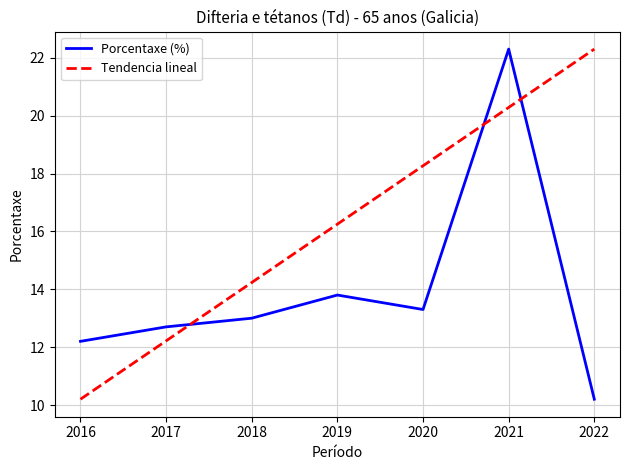

Between which two adjacent categories do Tendencia lineal and Porcentaxe (%) first intersect?

2017 and 2018